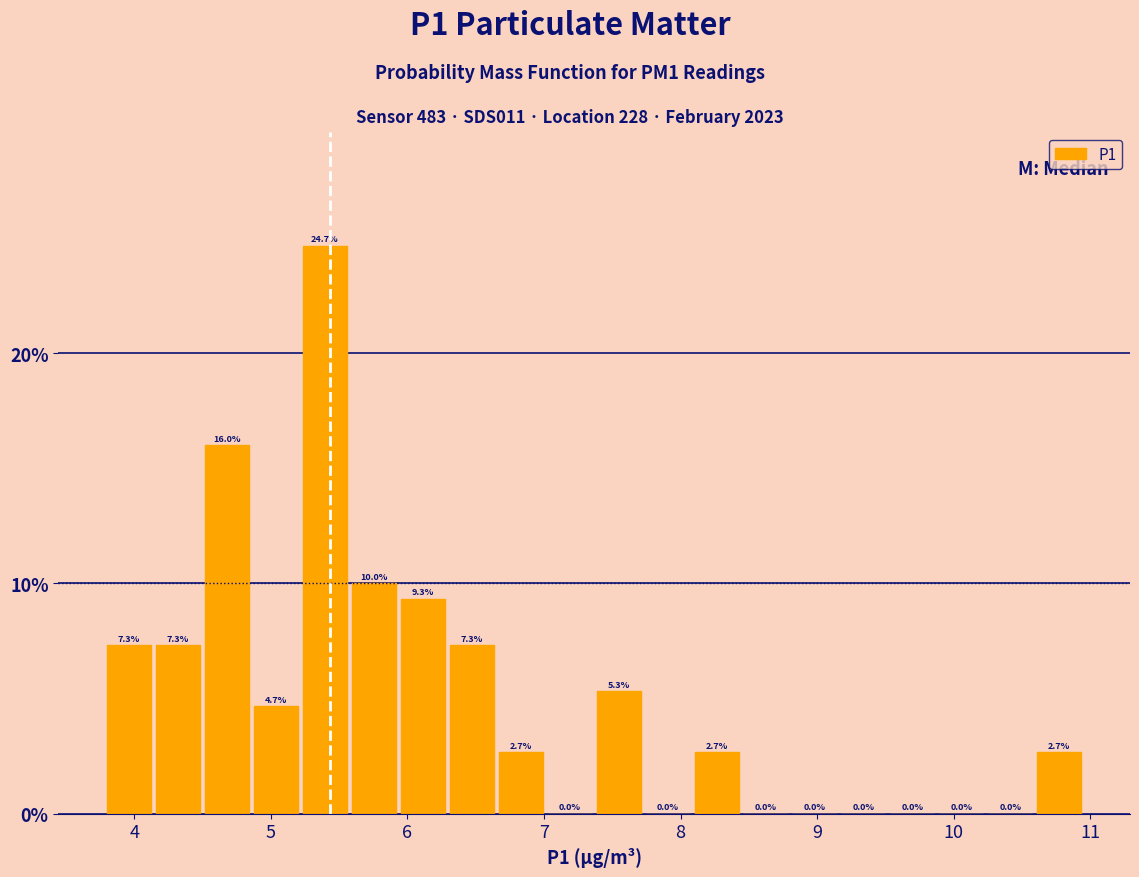

Around what value on the x-axis is the tallest bar? Give the approximate position of its centre, as read against the axis.

5.4